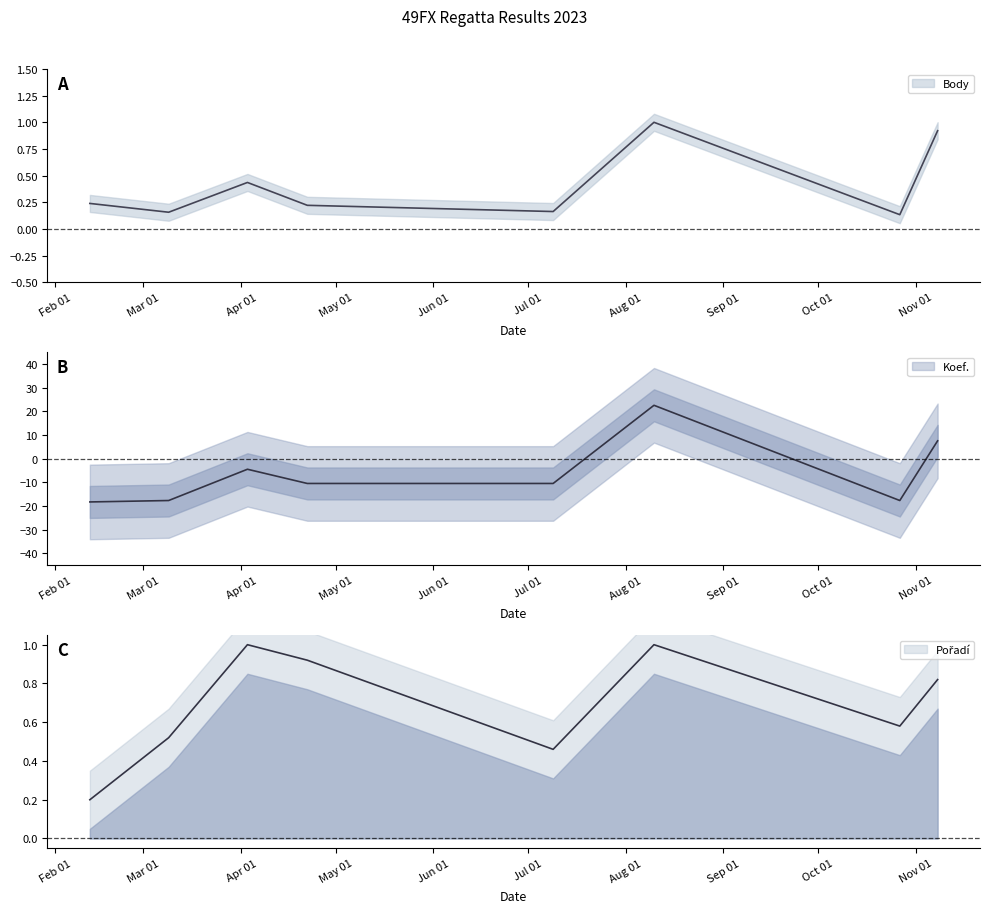

Rank the categories by Koef. value from lowest to highest.

2023-02-12, 2023-03-09, 2023-10-27, 2023-04-22, 2023-07-09, 2023-04-03, 2023-11-08, 2023-08-10